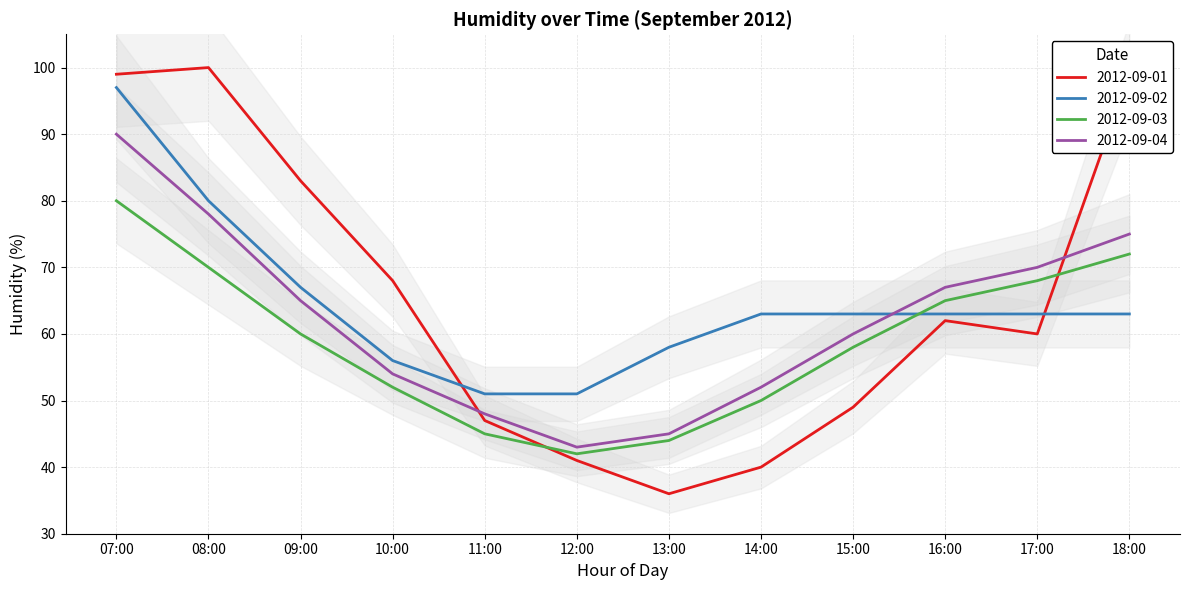

Which series has the widest spread of values?

2012-09-01